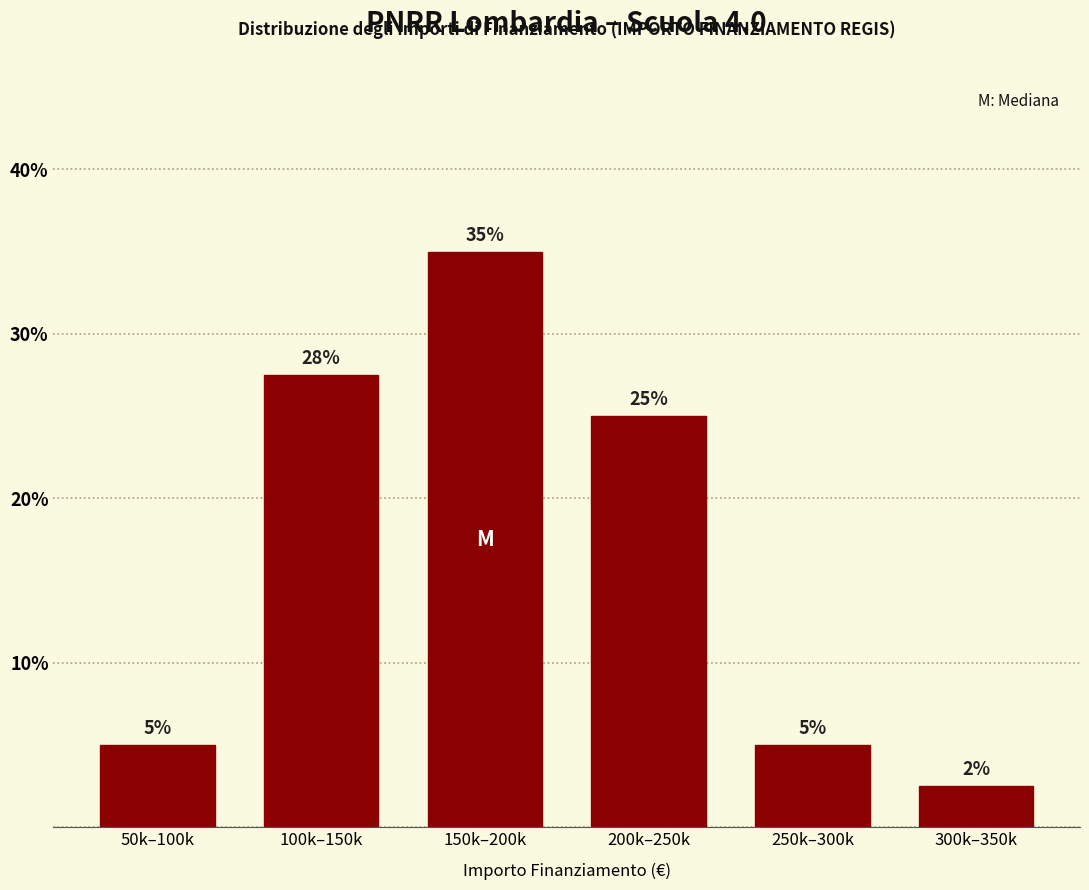

What is the label of the 2nd bar from the left?

100k–150k